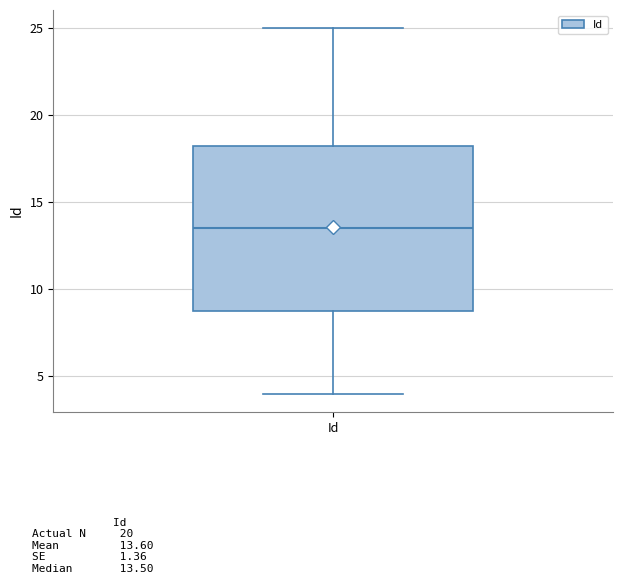

Read this box plot against the y-axis: the position of the median line, the range covered by the box, and the ends of both whiskers. The values are not printed on the chart, so give them approximately, as read against the axis.

median 13.5, box 9.0 to 18.5, whiskers 4.0 to 25.0